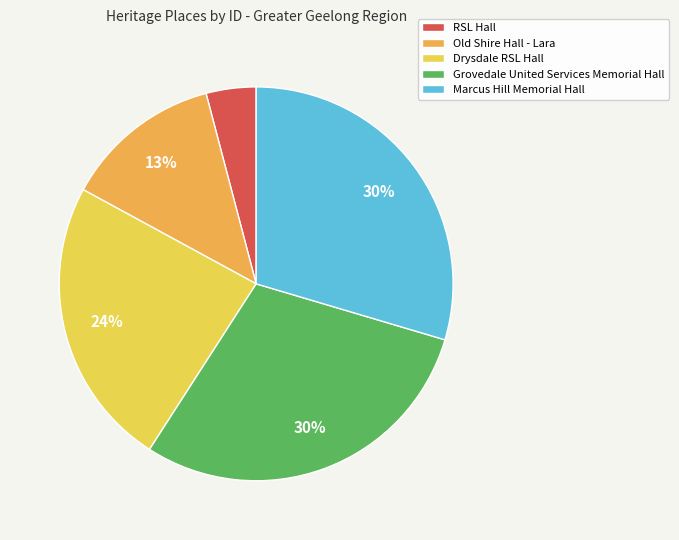

To the nearest percent, what is the average slice percentage?

20%